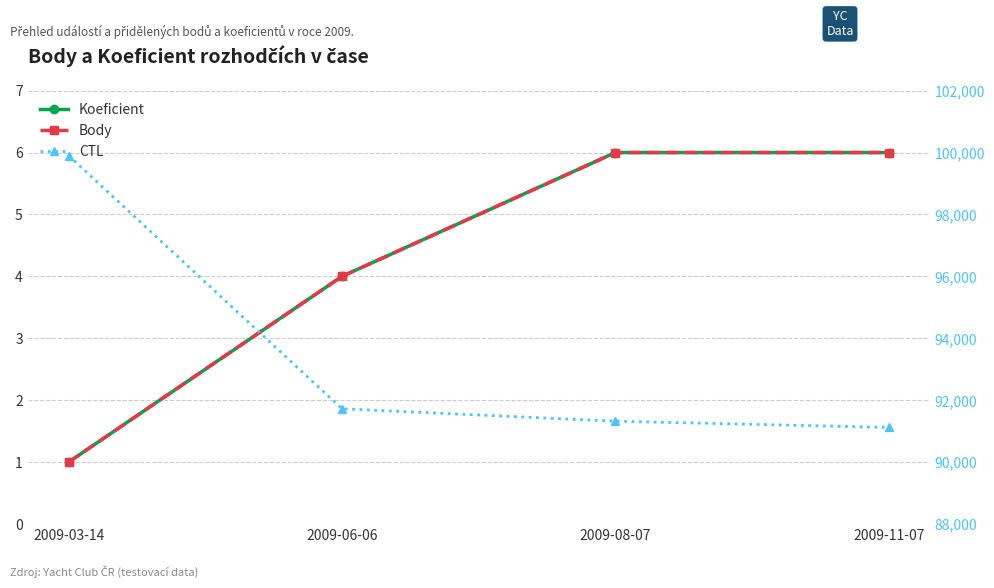

Is it true that Body equals 4 at 2009-06-06?

True